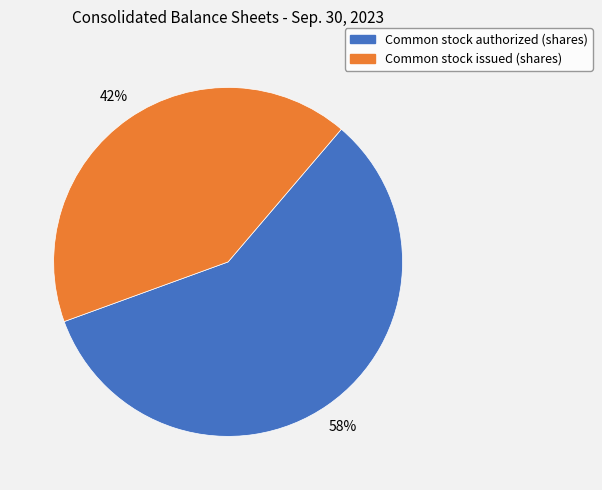

Does Common stock authorized (shares) represent more than half of the total?

Yes